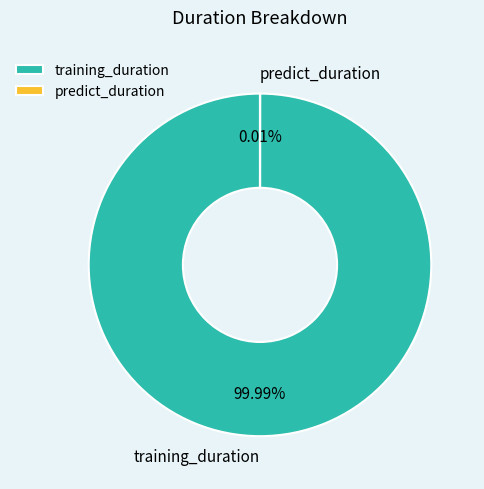

How many slices are in this pie chart?

2